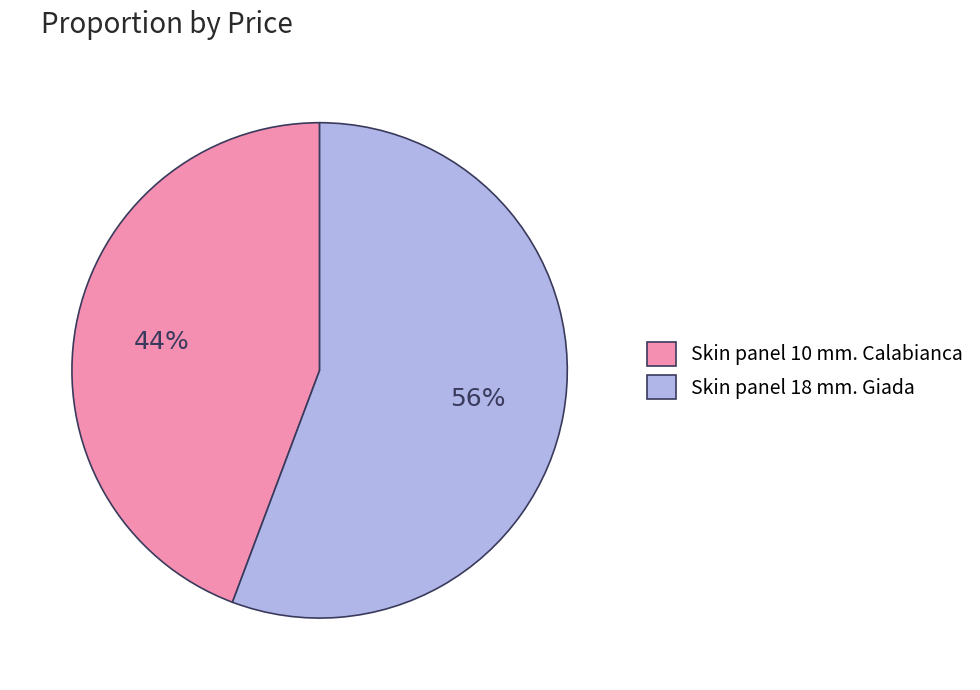

To the nearest percent, what portion does Skin panel 10 mm. Calabianca represent?

44%